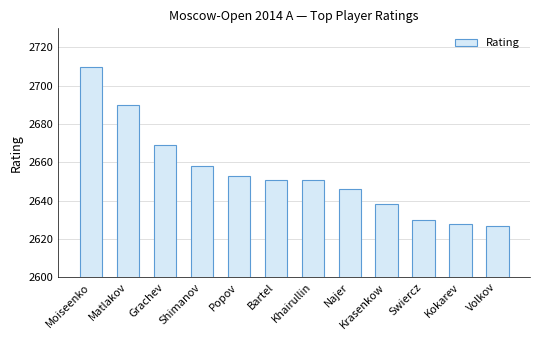

Which has a higher value, Volkov or Moiseenko?

Moiseenko